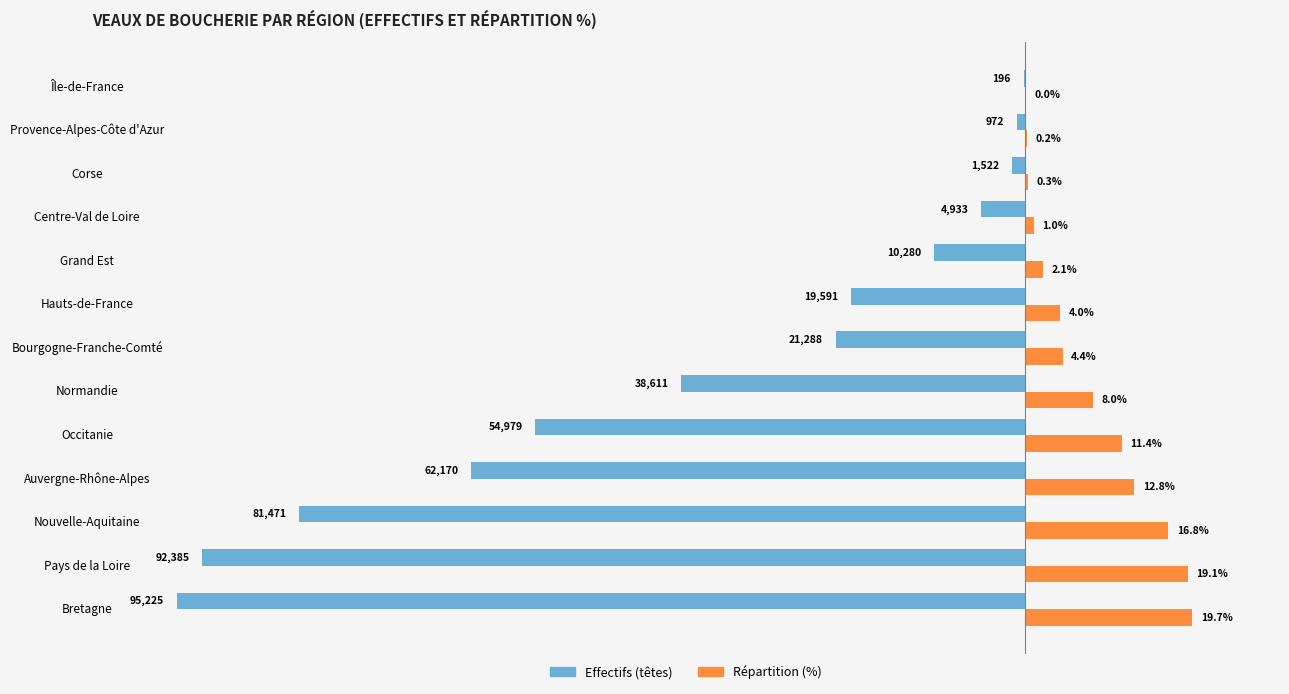

Between Pays de la Loire and Île-de-France, which series saw the biggest shift?

Effectifs (têtes)